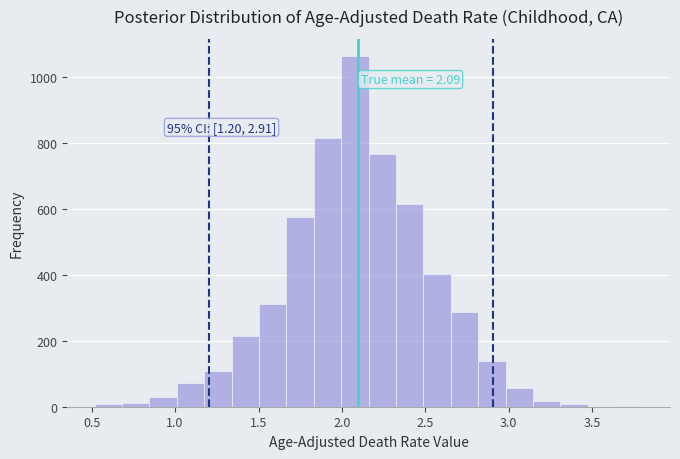

Read against the x-axis, roughly where is the centre of the tallest bar?

2.10